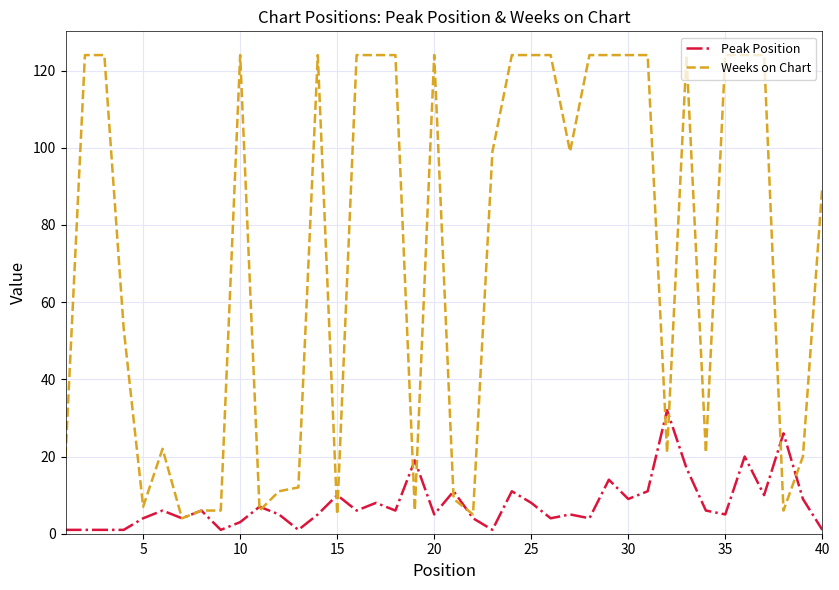

Reading left to right, extract all data points from this chart.

Peak Position: 1	1	1	1	4	6	4	6	1	3	7	5	1	5	10	6	8	6	19	5	11	4	1	11	8	4	5	4	14	9	11	32	17	6	5	20	10	26	9	1
Weeks on Chart: 20	124	124	53	7	22	4	6	6	124	6	11	12	124	5	124	124	124	6	124	9	5	99	124	124	124	99	124	124	124	124	21	124	21	124	124	124	6	20	90